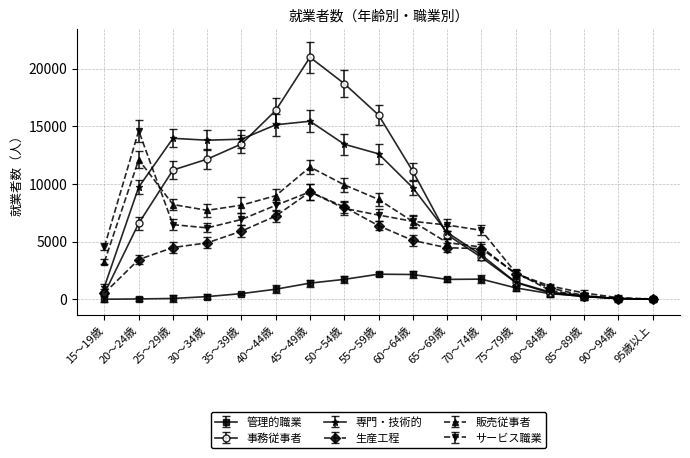

True or false: 管理的職業 has more than 1 points higher than both neighbors.

True